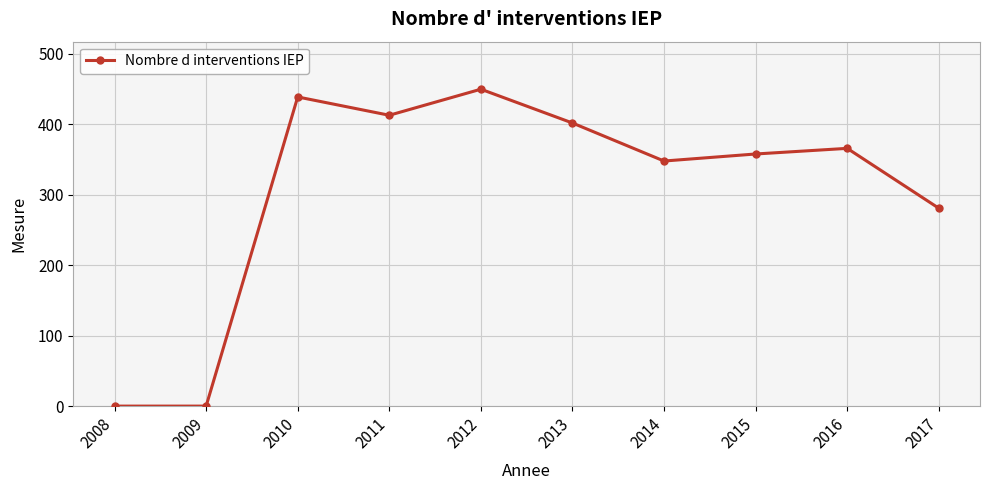

What is the change in value from 2010 to 2017?

-158